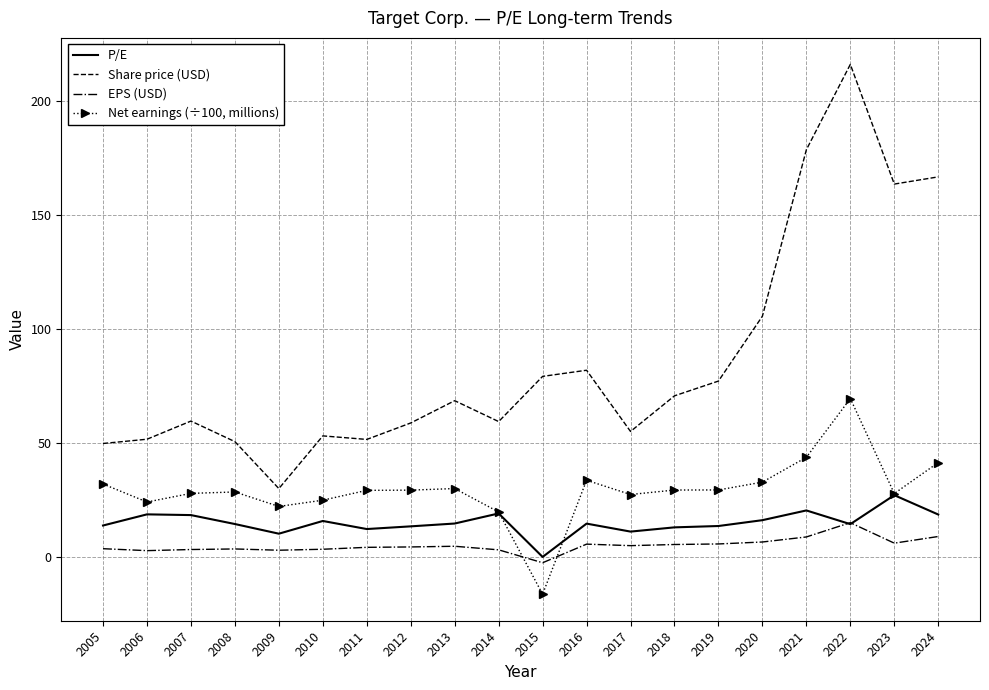

Rank the series by their maximum value, from highest to lowest.

Share price (USD), Net earnings (÷100, millions), P/E, EPS (USD)